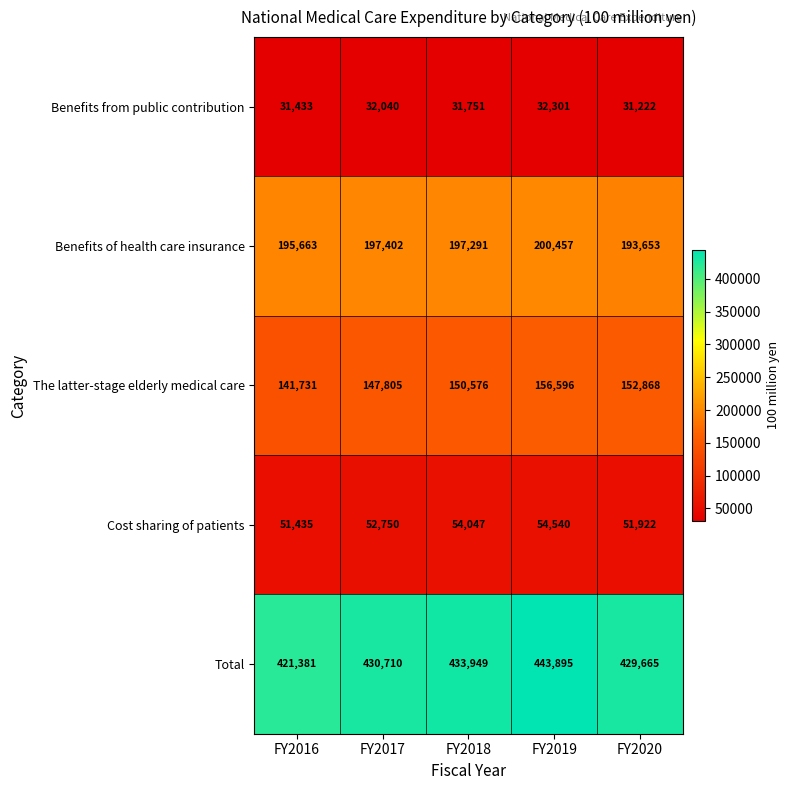

The value of Benefits from public contribution at FY2017 is 32040. True or false?

True